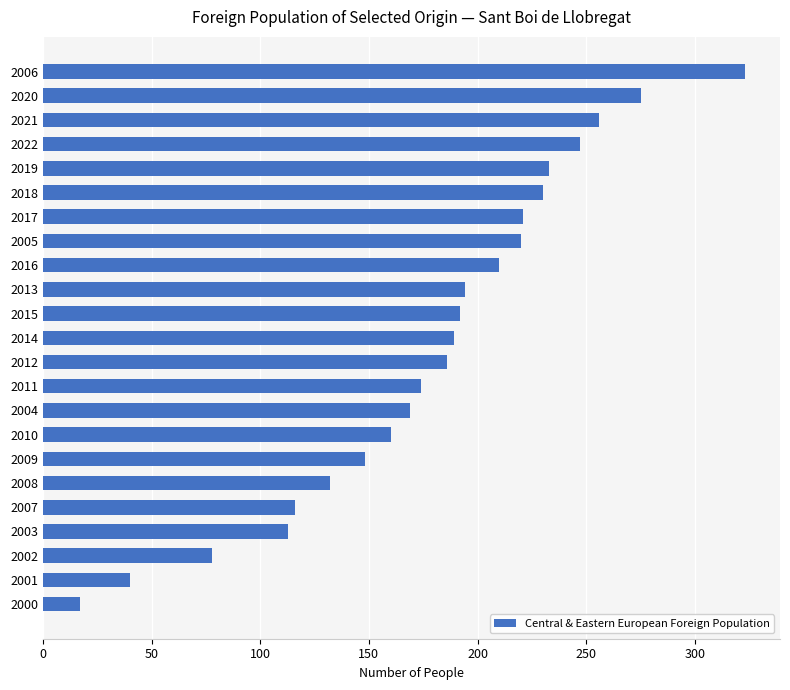

What is the smallest value displayed?

17